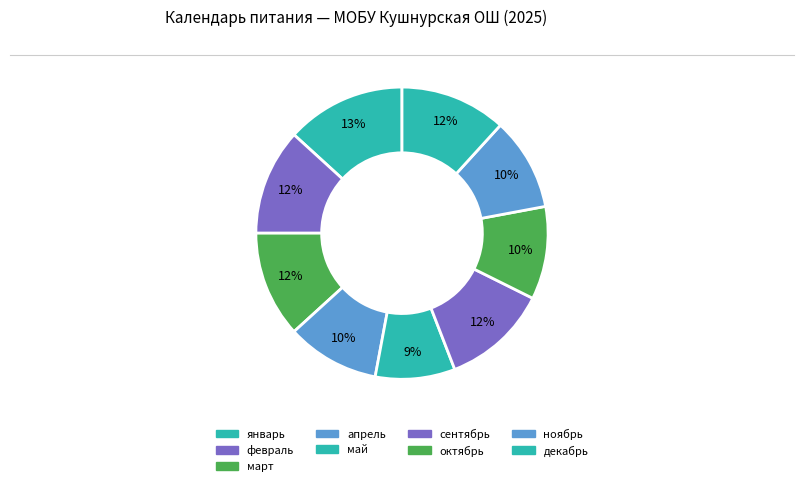

True or false: октябрь accounts for 10% of the total.

True